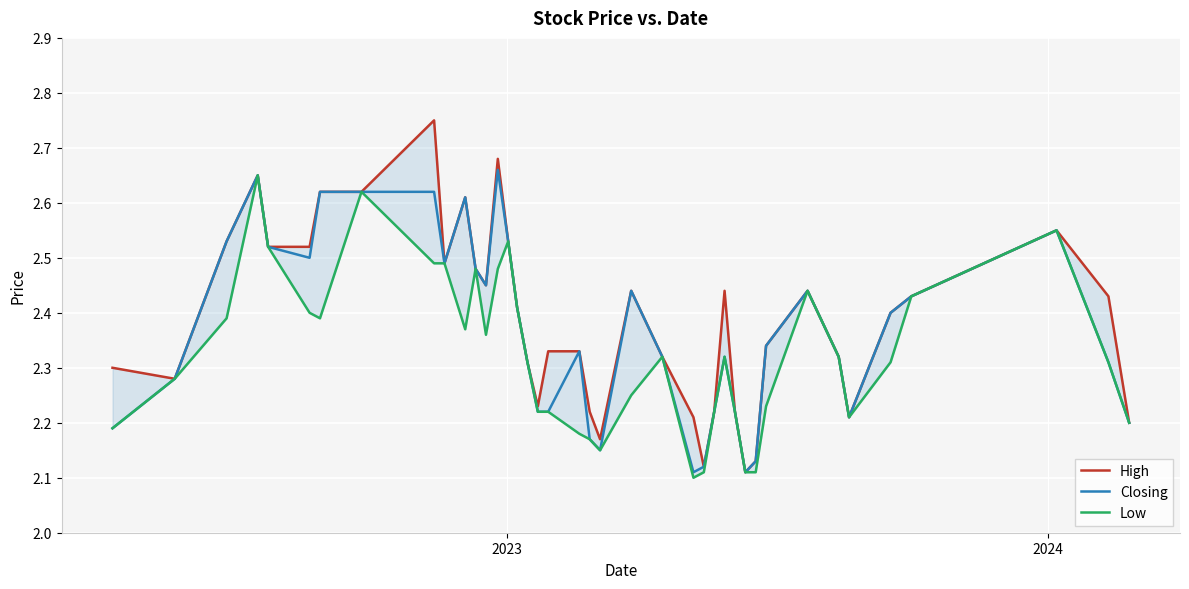

The value of Closing at 24 is 3.4. True or false?

False